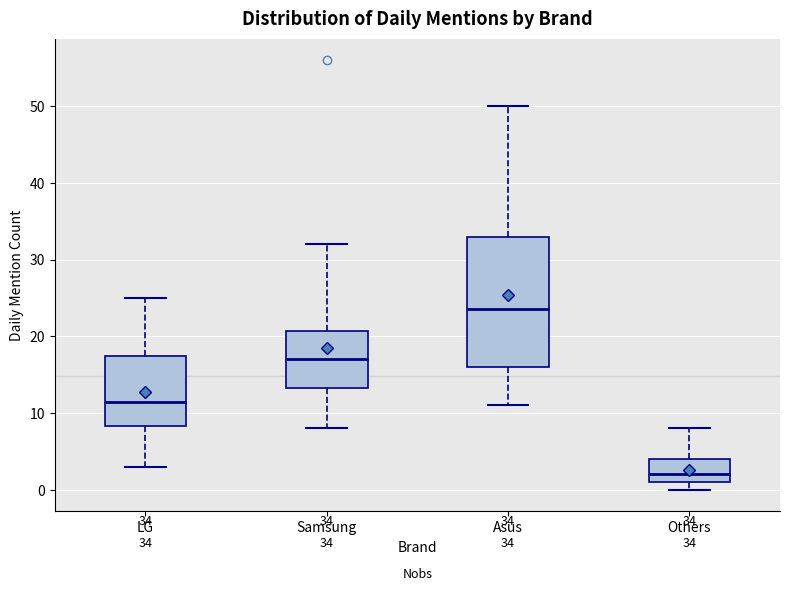

Comparing the boxes themselves (not the whiskers), which one is the tallest?

Asus